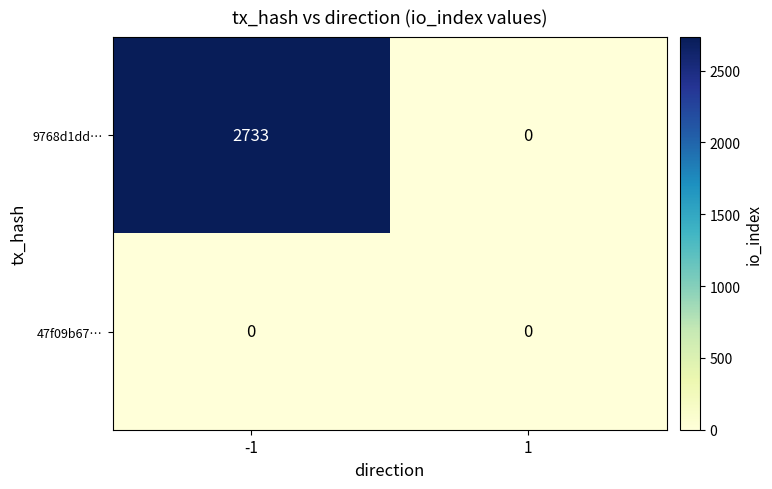

True or false: 9768d1dd… has a value of 2733 at -1.

True